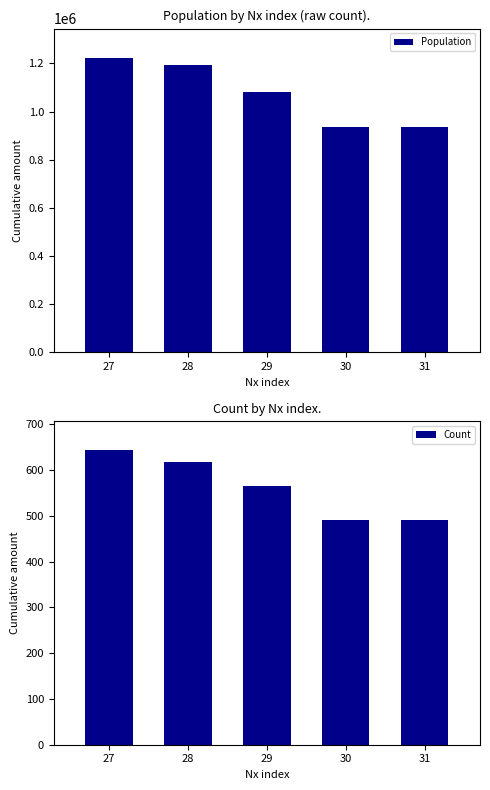

Which series has the widest spread of values?

Population